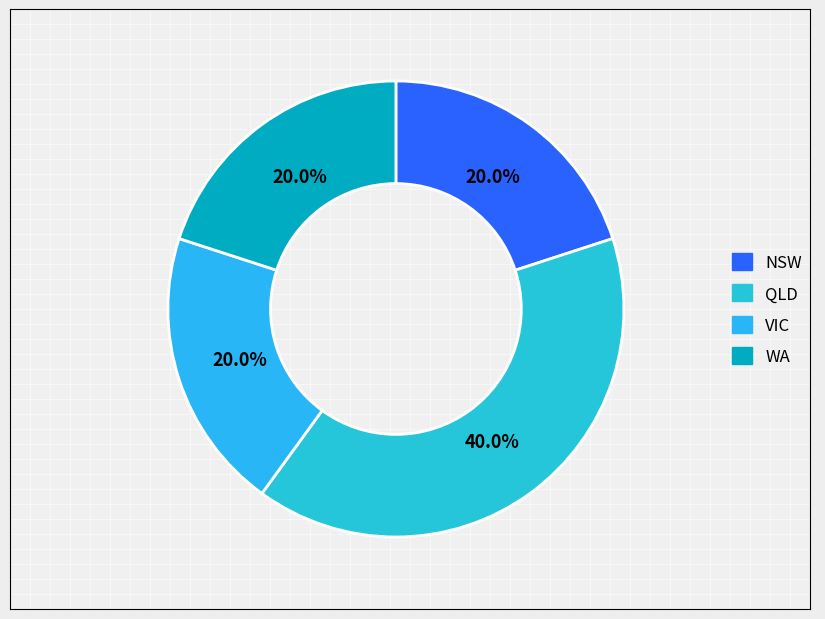

How much of the chart is everything except NSW?

80.0%